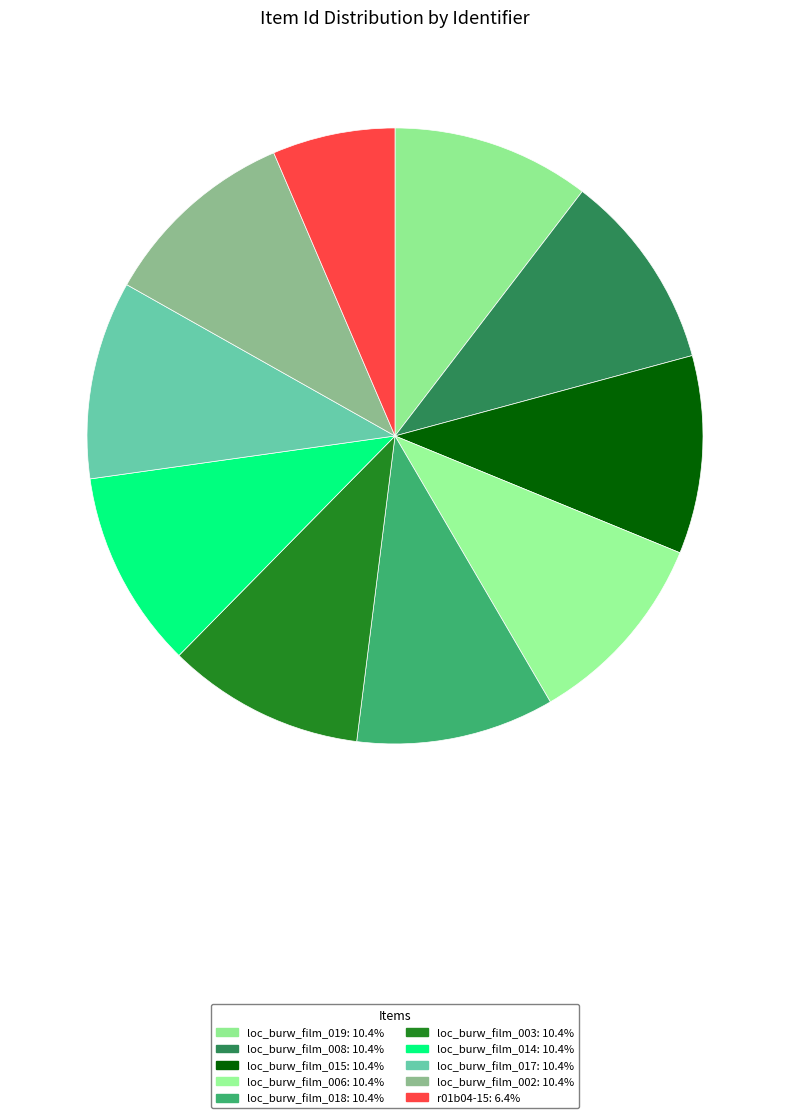

How many slices are in this pie chart?

10